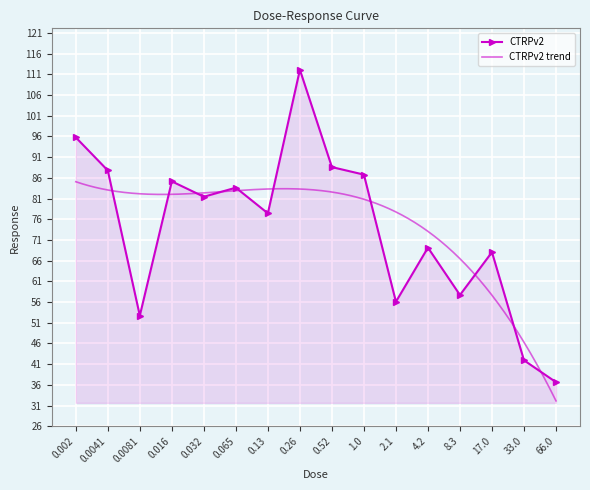

List the labels in order of value, largest first.

0.26, 0.002, 0.52, 0.0041, 1.0, 0.016, 0.065, 0.032, 0.13, 4.2, 17.0, 8.3, 2.1, 0.0081, 33.0, 66.0